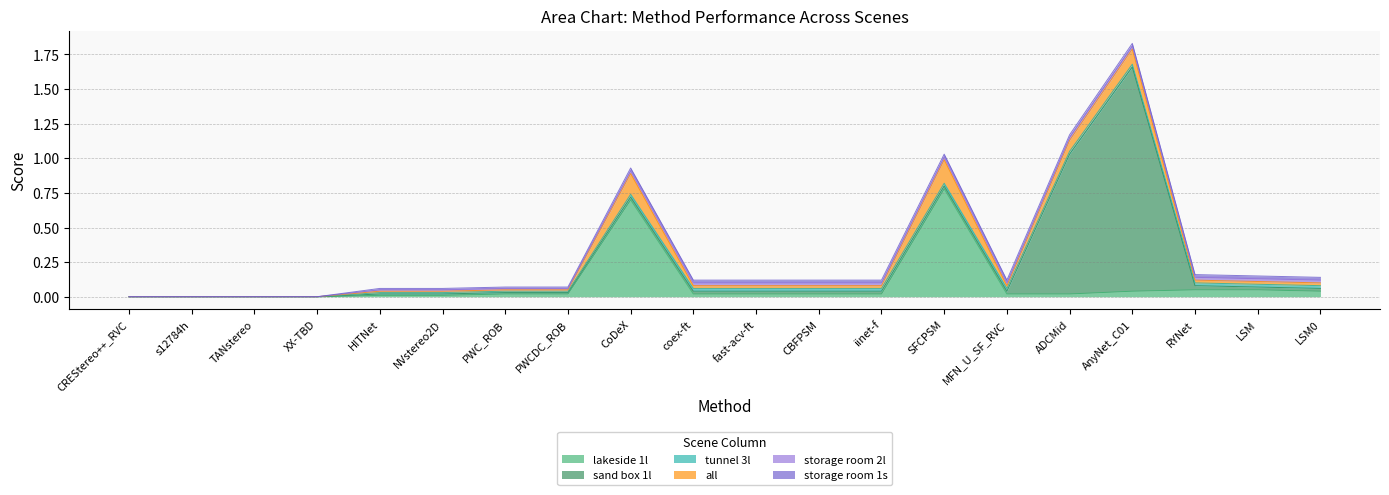

Between XX-TBD and fast-acv-ft, which is larger?

fast-acv-ft